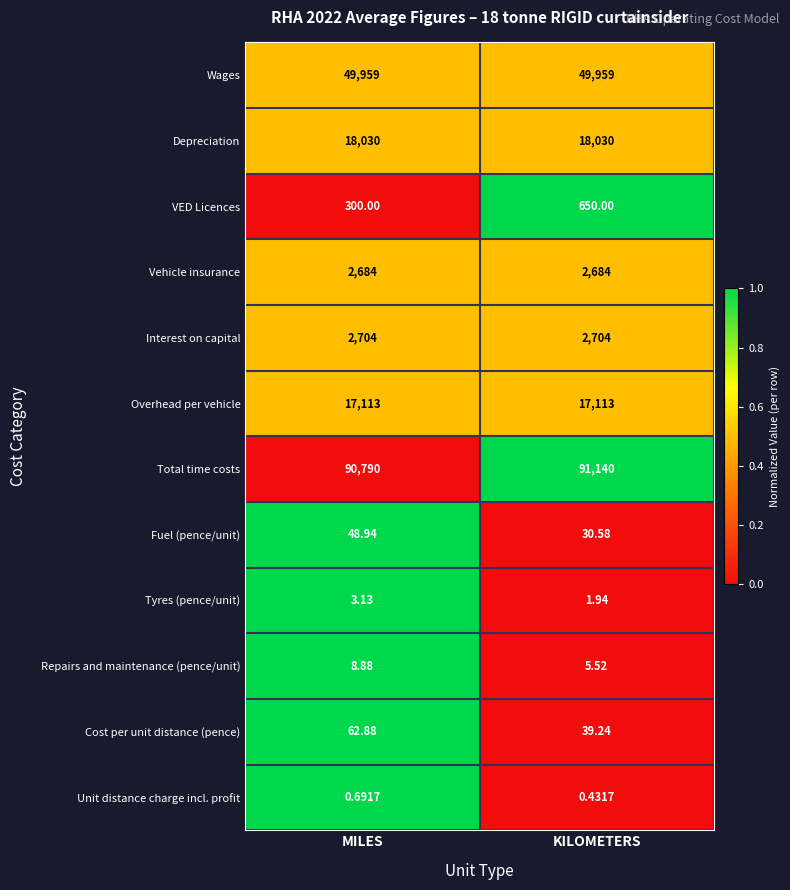

Which label corresponds to the smallest value in the chart?

KILOMETERS